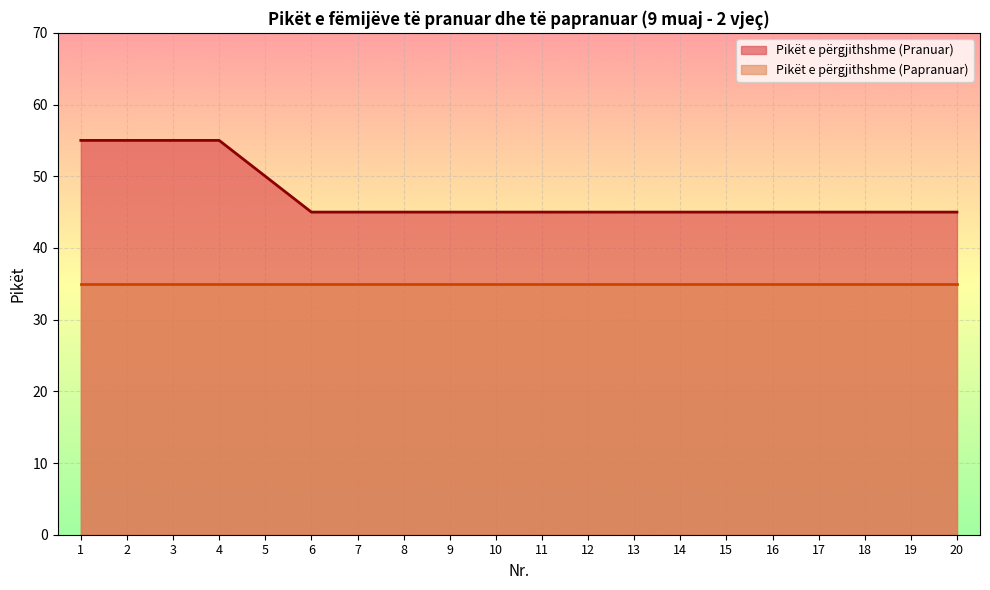

Is it true that the value at 10 is 73?

False